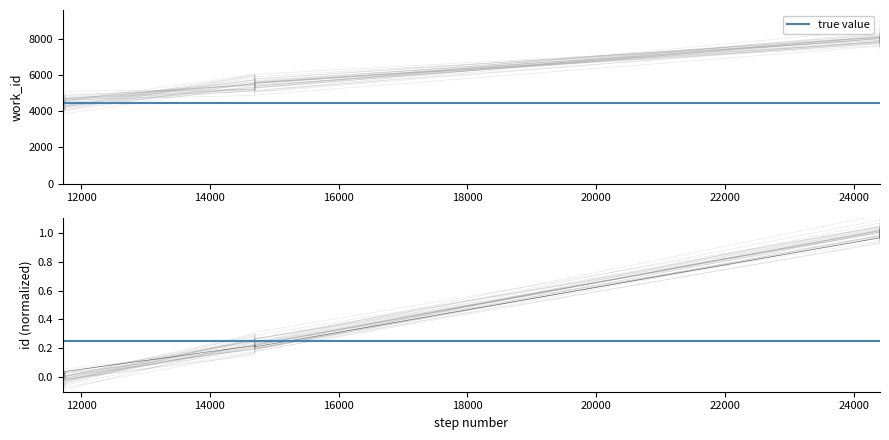

The chart shows a value of 1.0 at 24404. True or false?

True